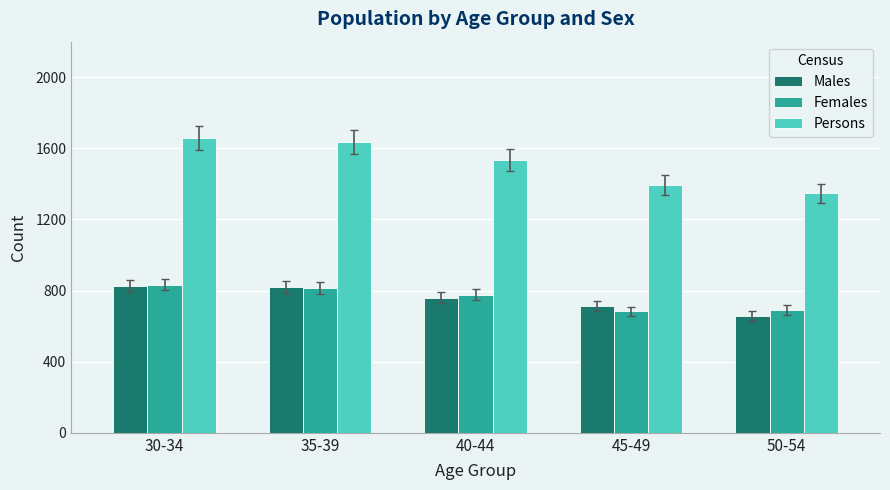

Which series has the largest range (max minus min)?

Persons